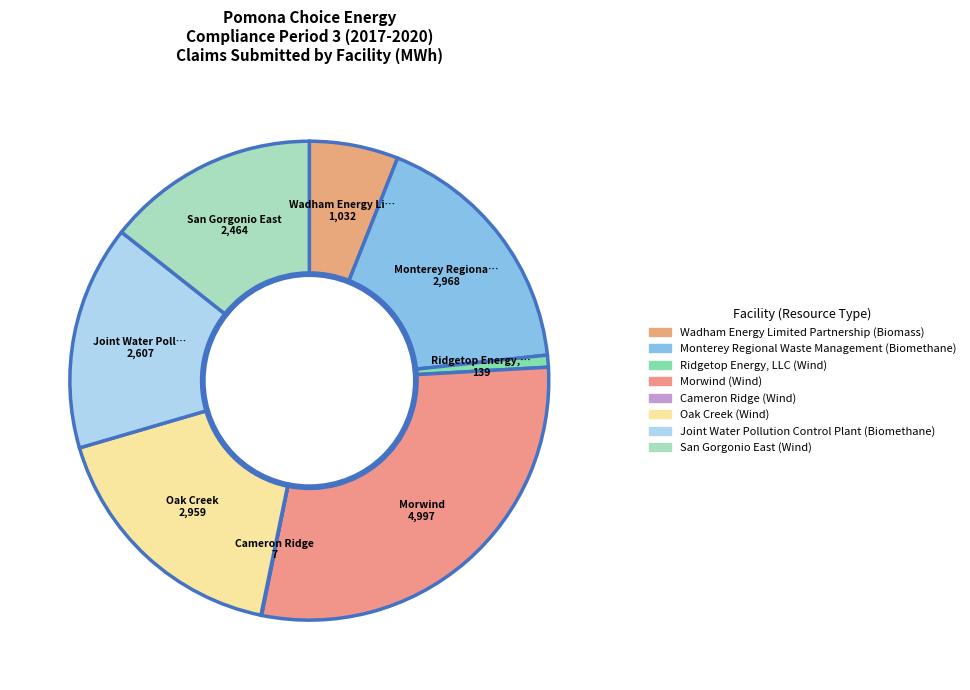

How many slices are in this pie chart?

8